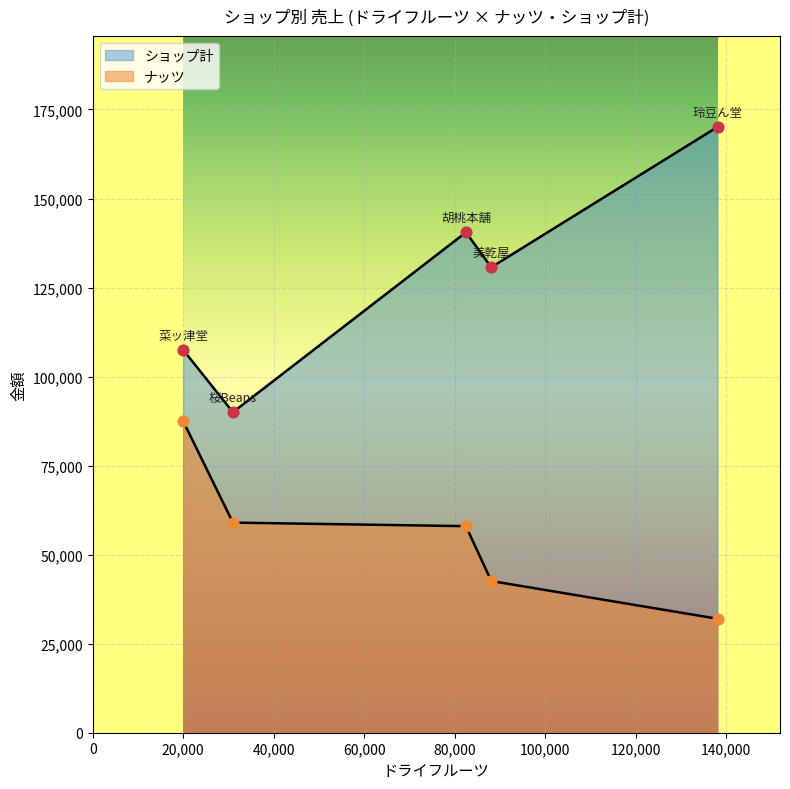

Which series has the largest total across all categories?

ショップ計